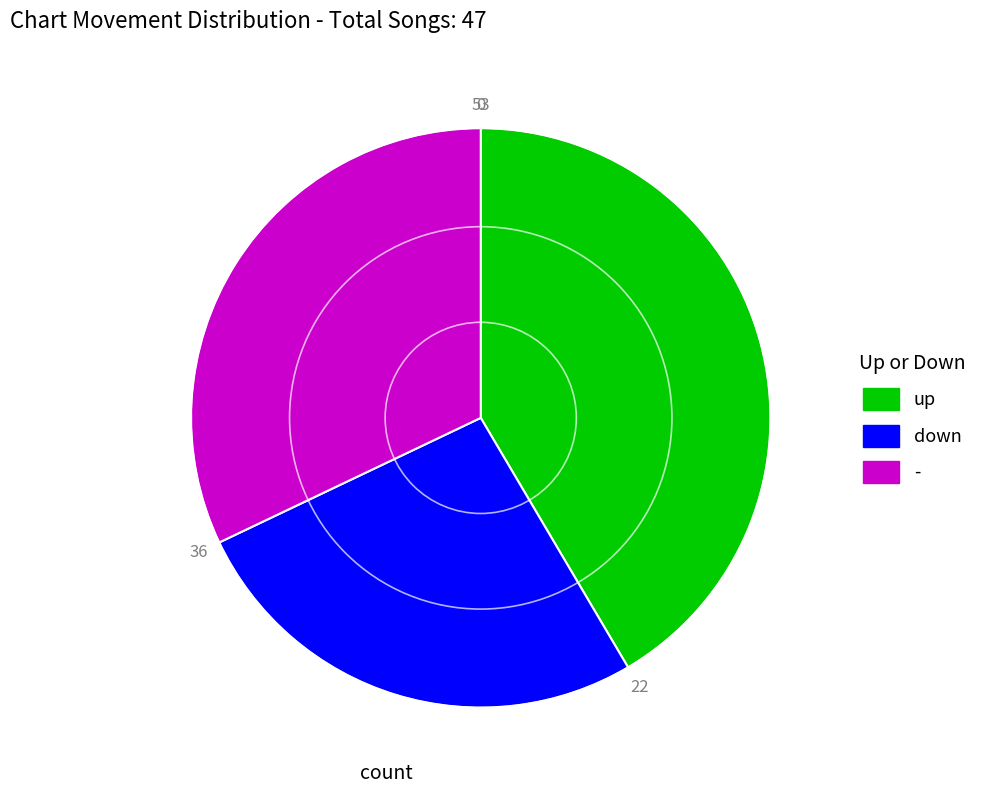

Combined, do up and down account for over 50%?

Yes